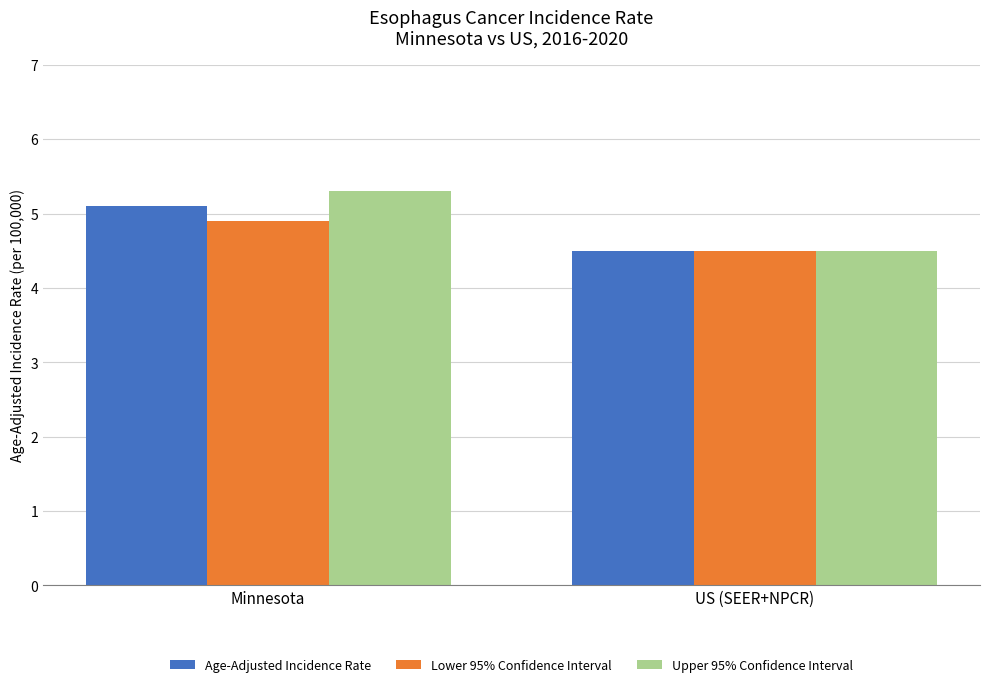

Which series has the largest total across all categories?

Upper 95% Confidence Interval